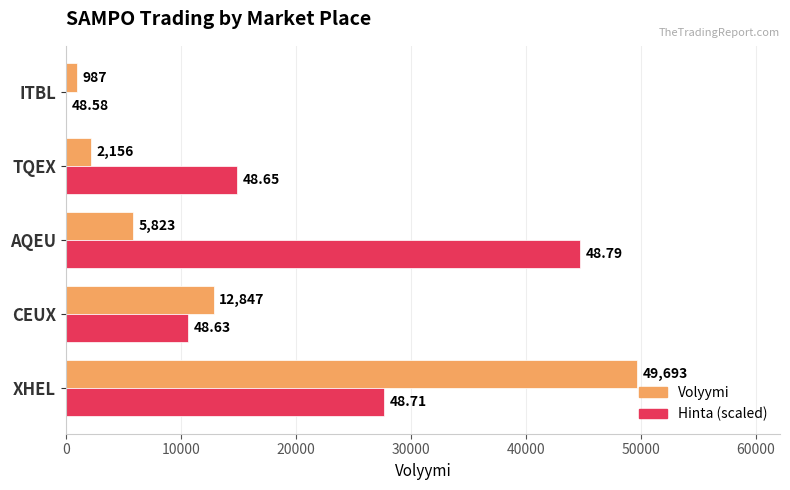

At which category is the sum across all series the highest?

XHEL